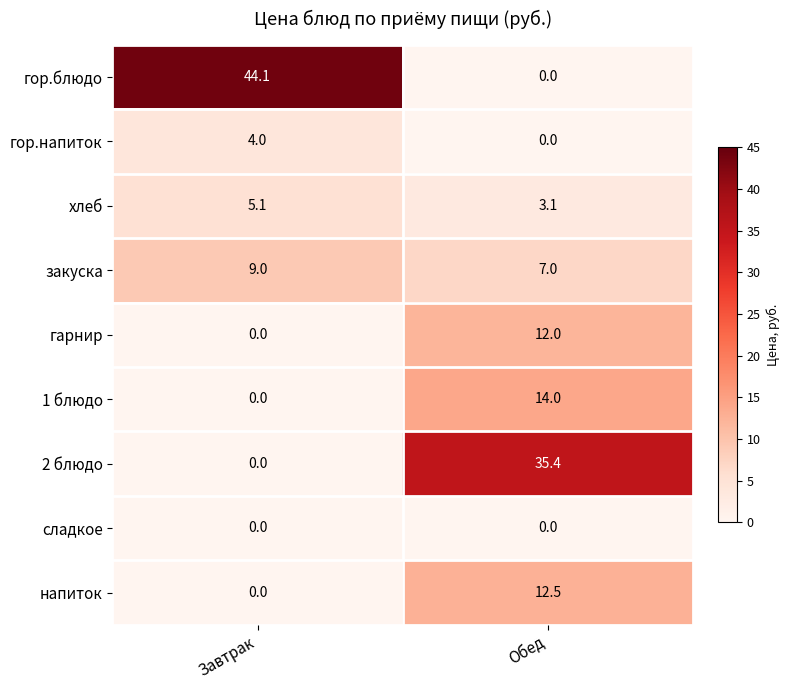

At how many categories does at least one series exceed 21?

2